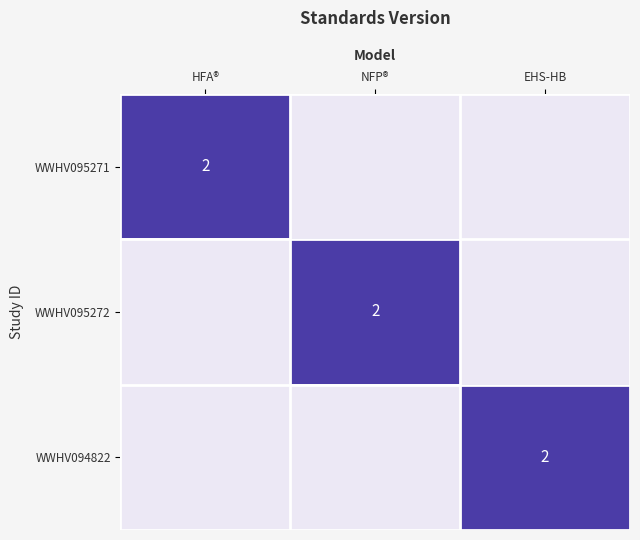

True or false: WWHV094822 has a value of 3 at EHS-HB.

False